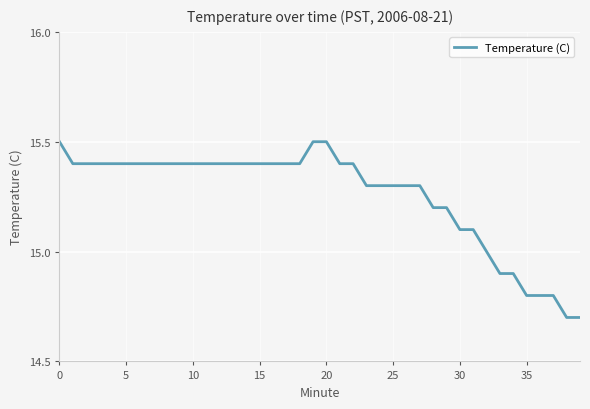

Reading left to right, transcribe all the data shown in this chart.

15.5	15.4	15.4	15.4	15.4	15.4	15.4	15.4	15.4	15.4	15.4	15.4	15.4	15.4	15.4	15.4	15.4	15.4	15.4	15.5	15.5	15.4	15.4	15.3	15.3	15.3	15.3	15.3	15.2	15.2	15.1	15.1	15.0	14.9	14.9	14.8	14.8	14.8	14.7	14.7